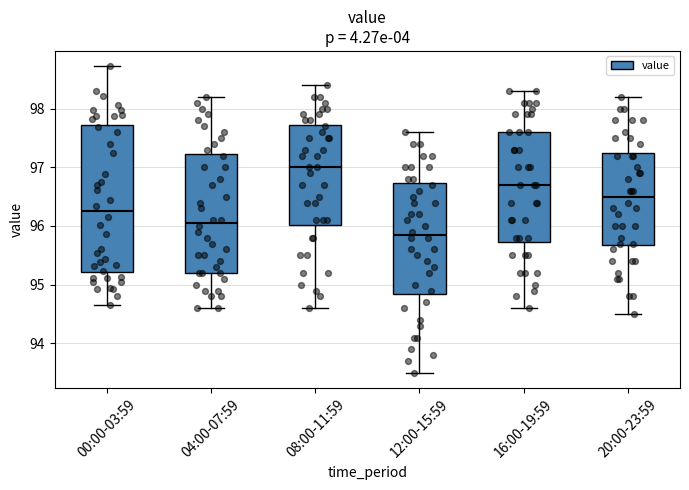

Reading left to right, transcribe this box plot: for each box, give where its median line is, the range the box spans, and where its two whiskers end, as read against the y-axis. The values are not printed on the chart, so give them approximately, as read against the axis.

00:00-03:59: median 96.3, box 95.2 to 97.7, whiskers 94.7 to 98.7
04:00-07:59: median 96.1, box 95.2 to 97.2, whiskers 94.6 to 98.2
08:00-11:59: median 97.0, box 96.0 to 97.7, whiskers 94.6 to 98.4
12:00-15:59: median 95.9, box 94.9 to 96.7, whiskers 93.5 to 97.6
16:00-19:59: median 96.7, box 95.7 to 97.6, whiskers 94.6 to 98.3
20:00-23:59: median 96.5, box 95.7 to 97.3, whiskers 94.5 to 98.2